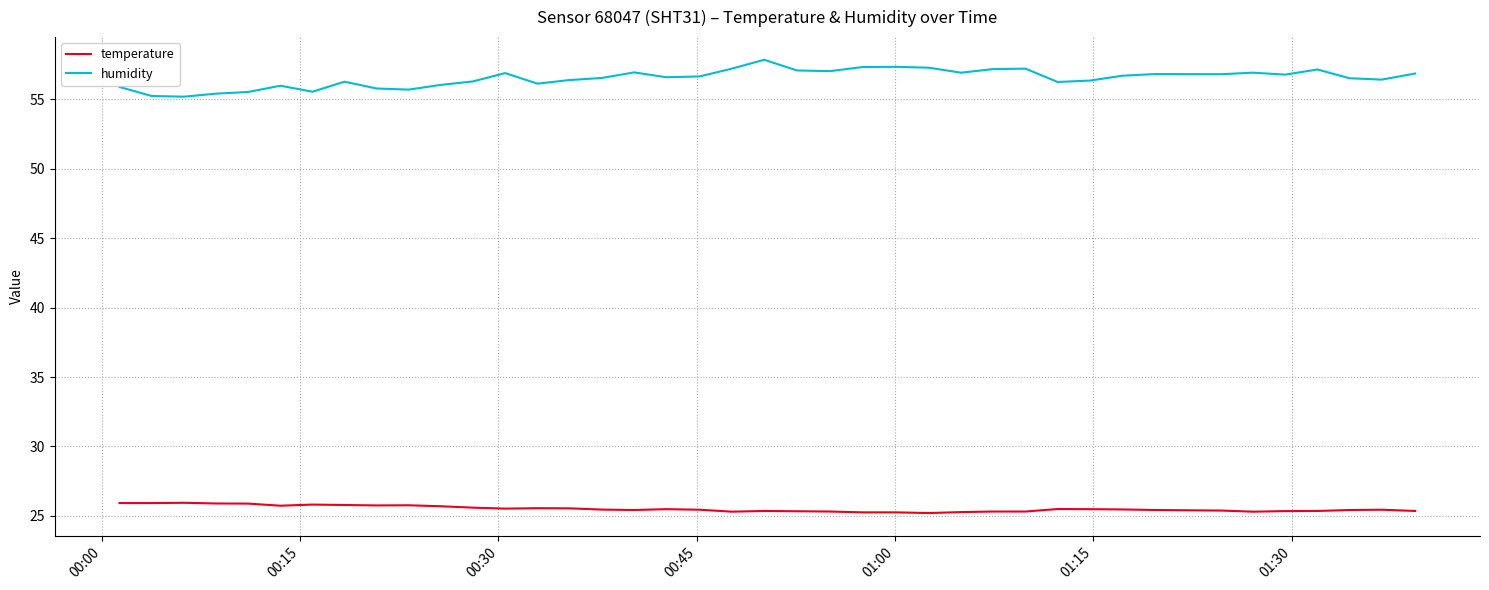

True or false: humidity and temperature cross at least once.

False